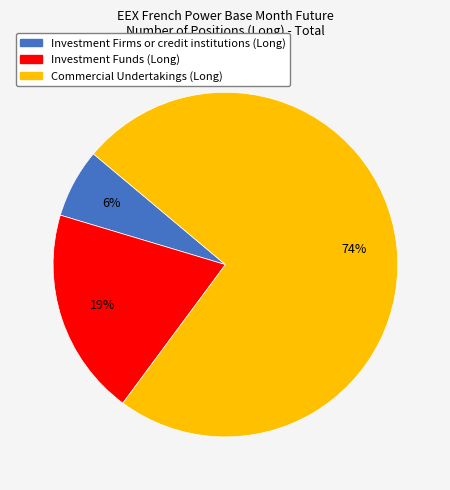

The Commercial Undertakings (Long) slice represents 64% of the pie. True or false?

False